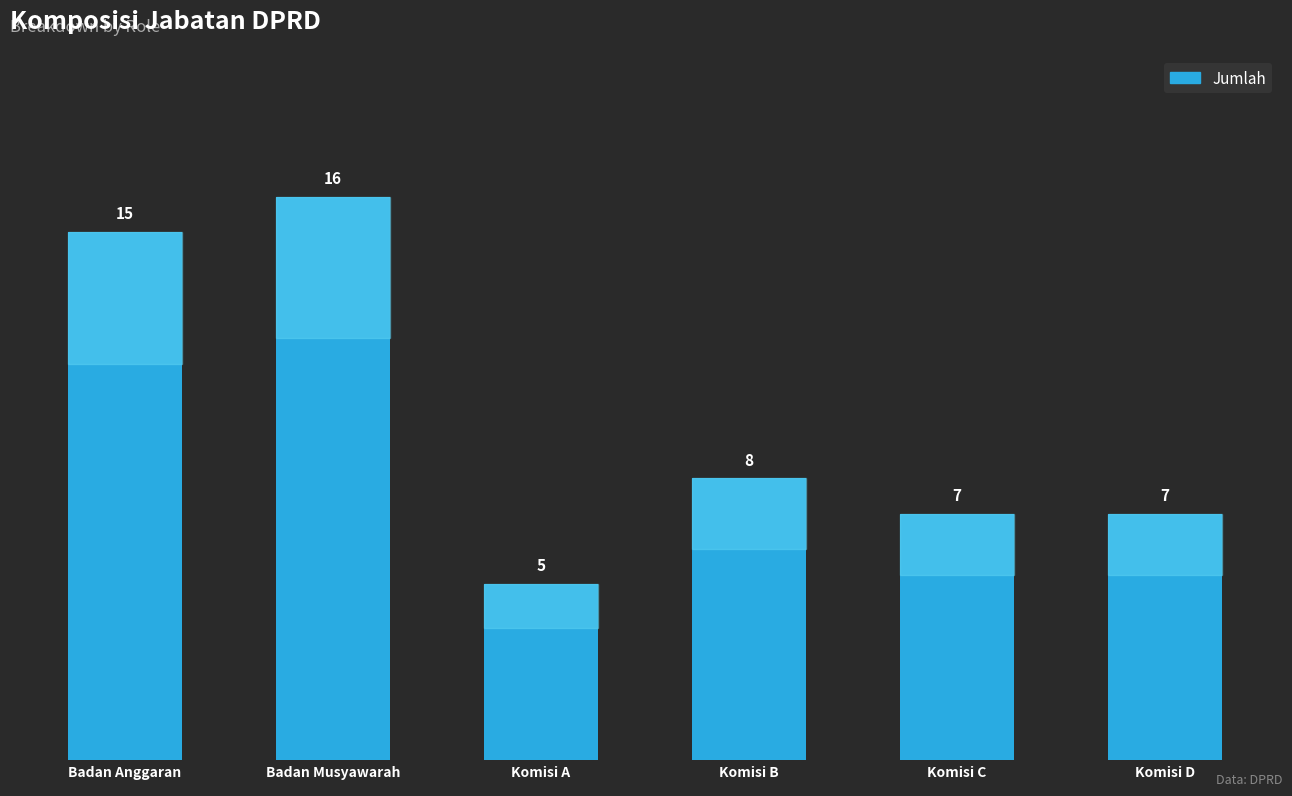

Where is the data nearest to the value 10?

Komisi B